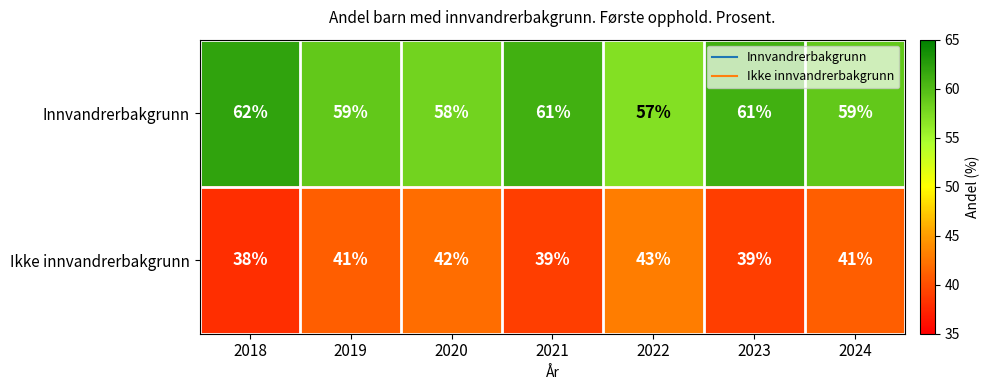

What value does the Ikke innvandrerbakgrunn series have at 2023?

39